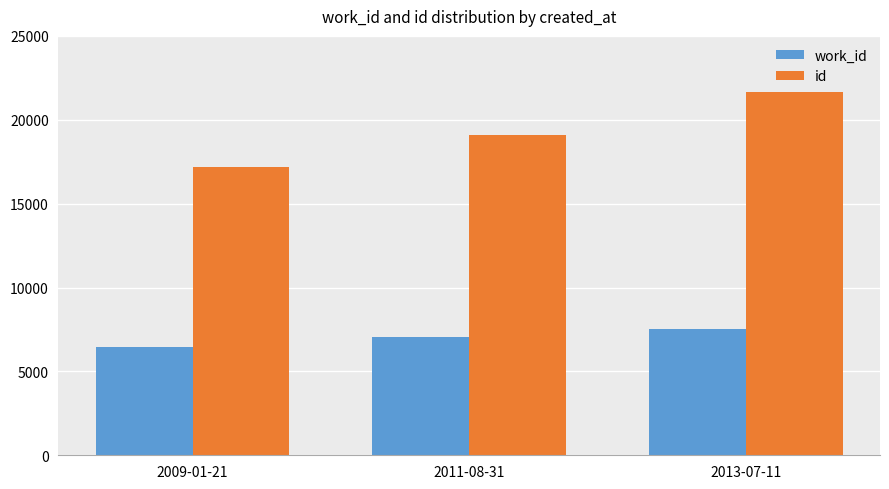

How many values in the work_id series are below 7076?

1